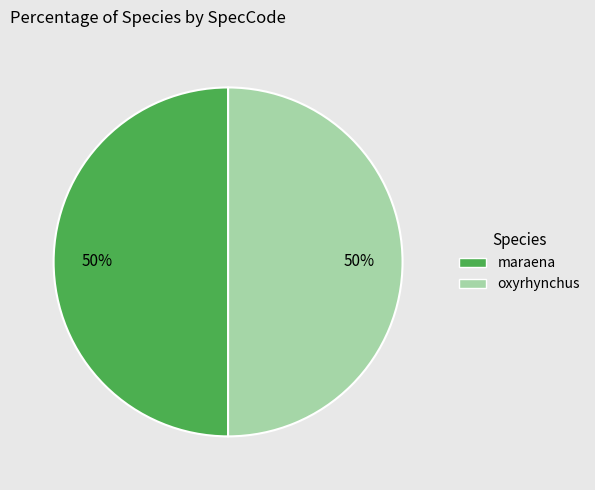

Combined, do maraena and oxyrhynchus account for over 50%?

Yes